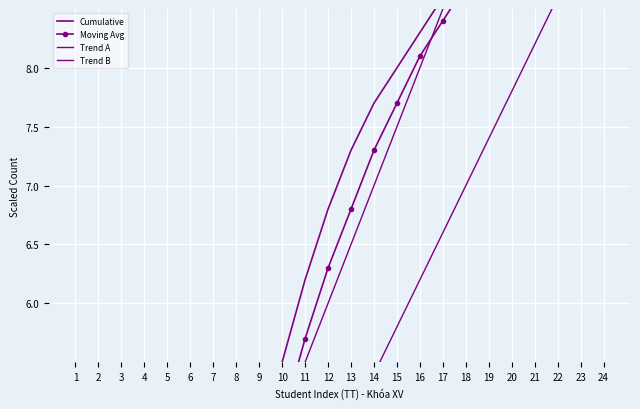

List the labels in order of Trend B value, largest first.

24, 23, 22, 21, 20, 19, 18, 17, 16, 15, 14, 13, 12, 11, 10, 9, 8, 7, 6, 5, 4, 3, 2, 1